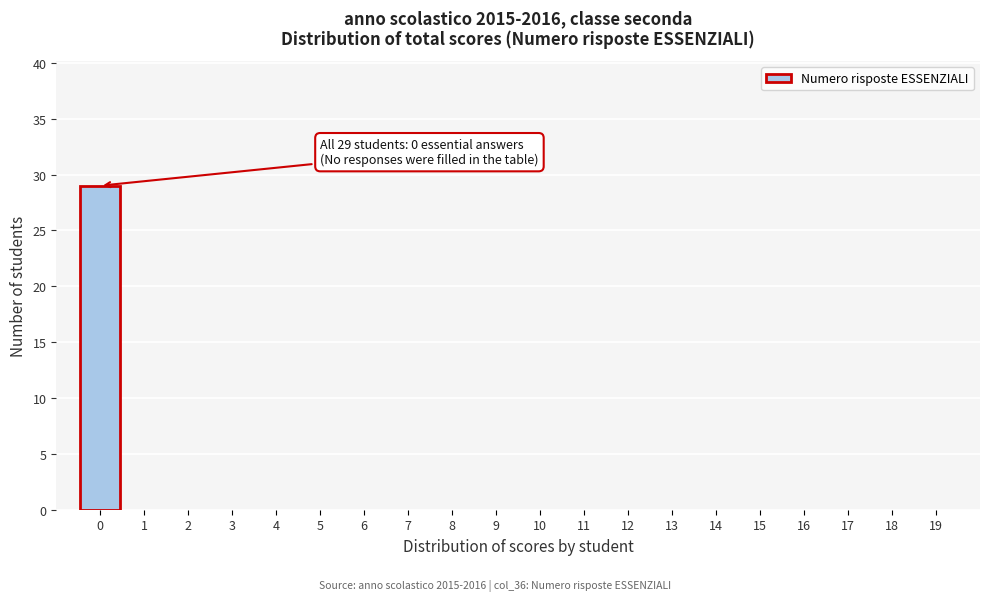

Reading left to right, list all the values displayed in this chart.

0=29	1=0	2=0	3=0	4=0	5=0	6=0	7=0	8=0	9=0	10=0	11=0	12=0	13=0	14=0	15=0	16=0	17=0	18=0	19=0